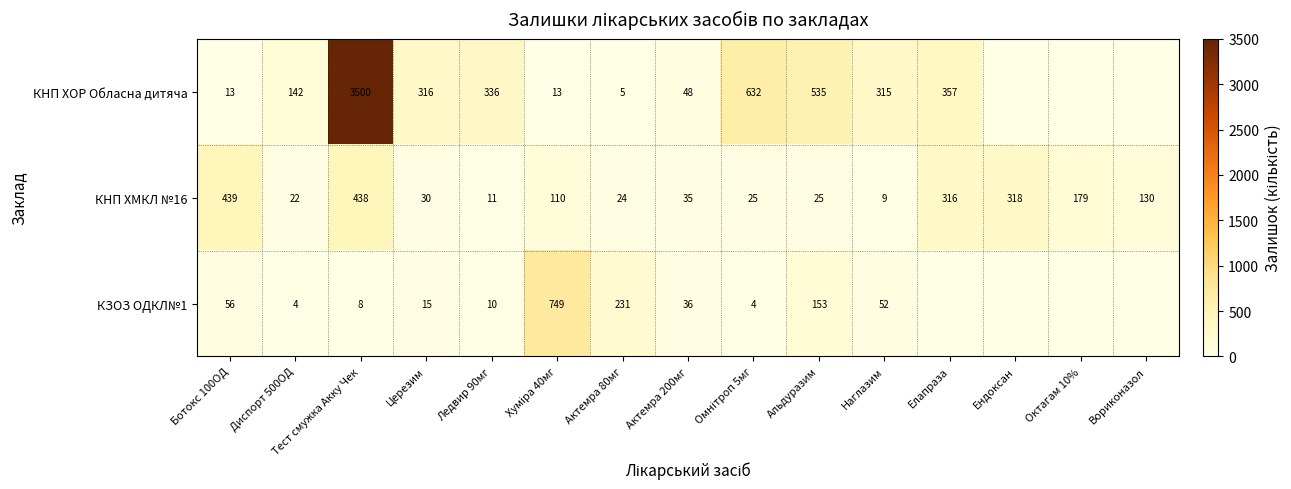

The value of КНП ХМКЛ №16 at Ледвир 90мг is 19. True or false?

False